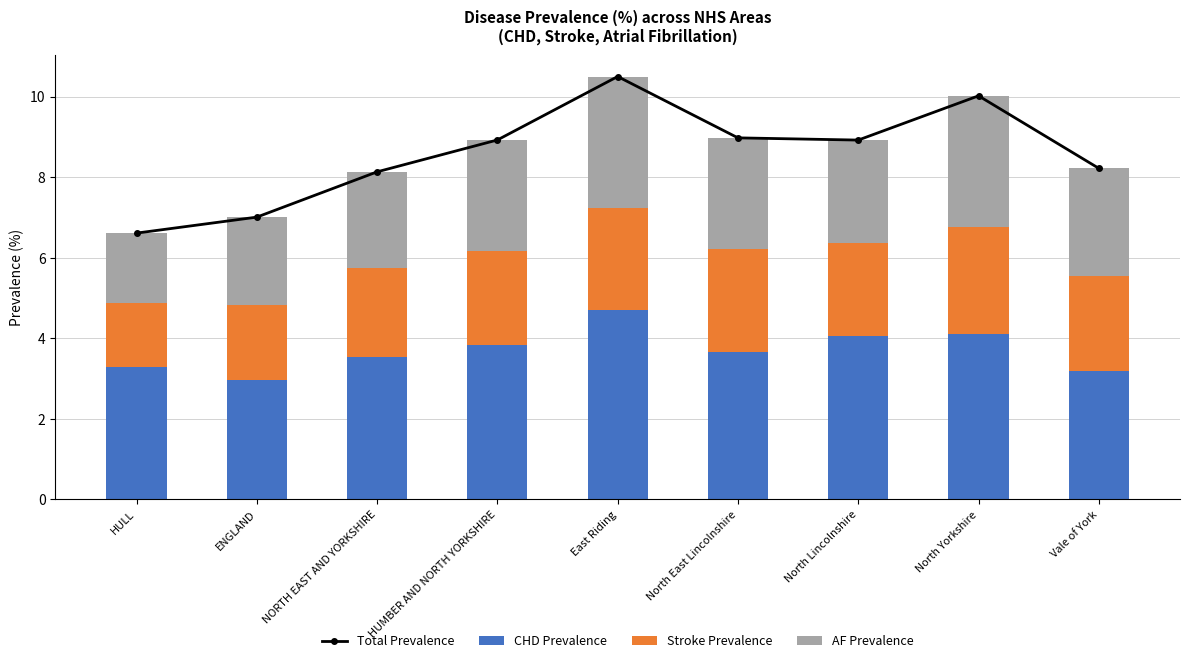

What is the difference between the second highest and minimum values in the CHD Prevalence series?

1.1